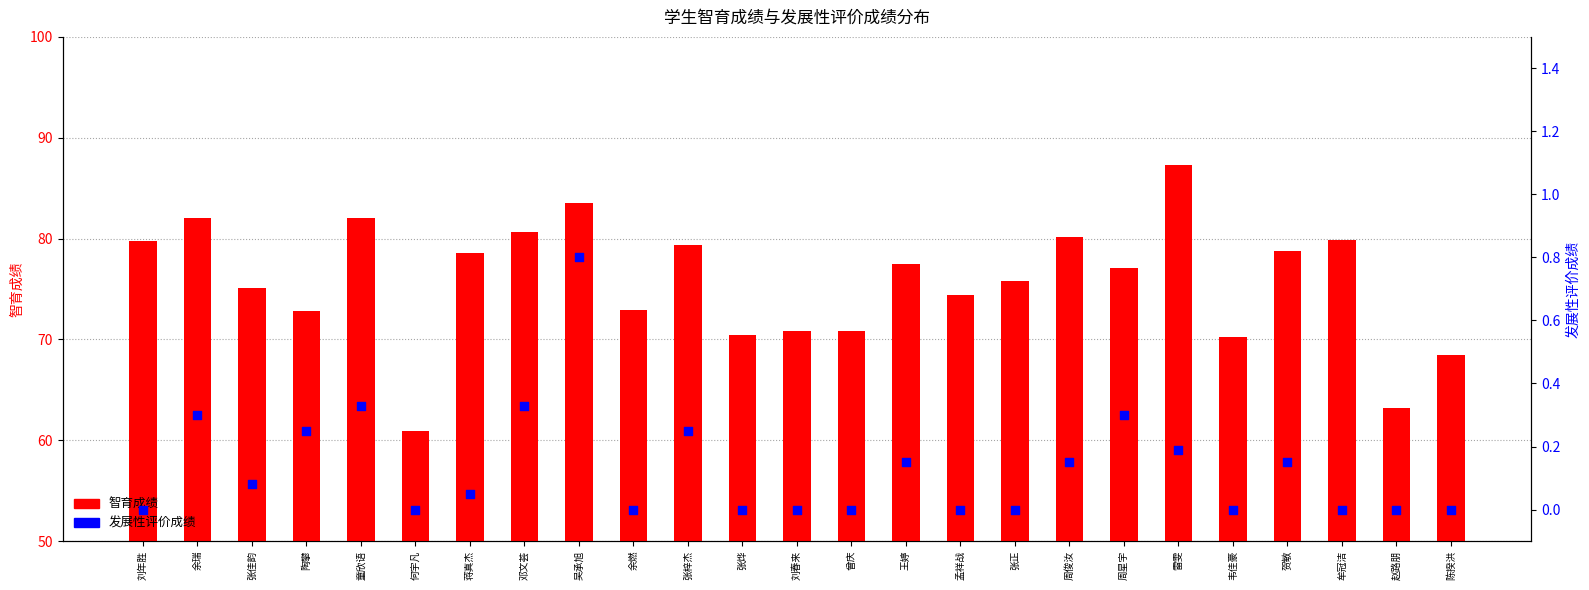

Is the value of 发展性评价成绩 at 何宇凡 greater than the value of 智育成绩 at 刘年胜?

No